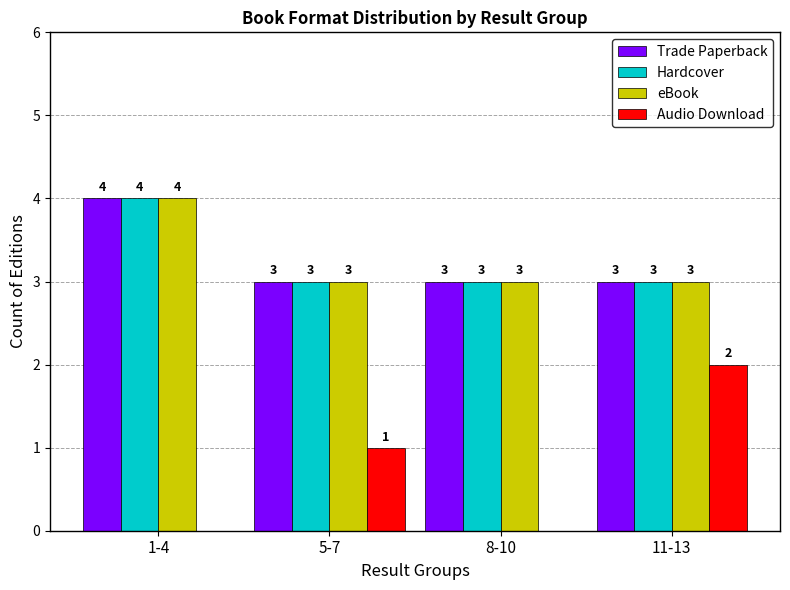

How many data points in Hardcover are above 3?

1